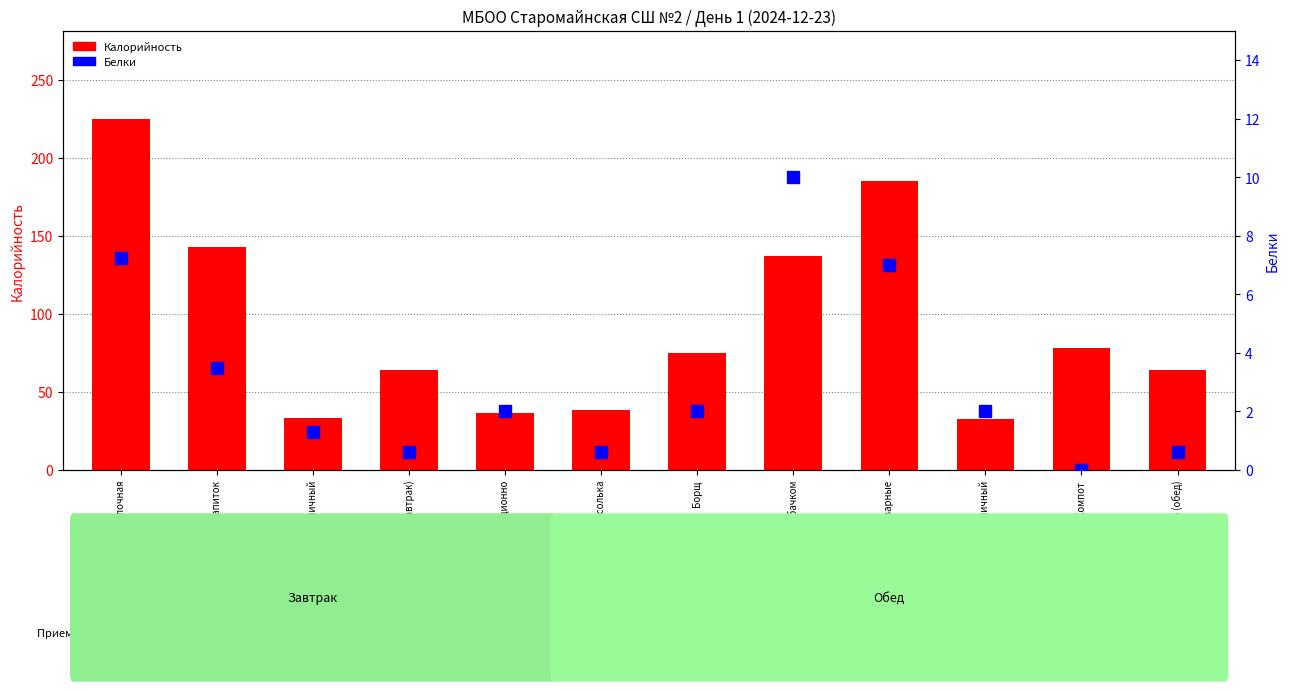

At which label does Белки first exceed 2?

Каша молочная